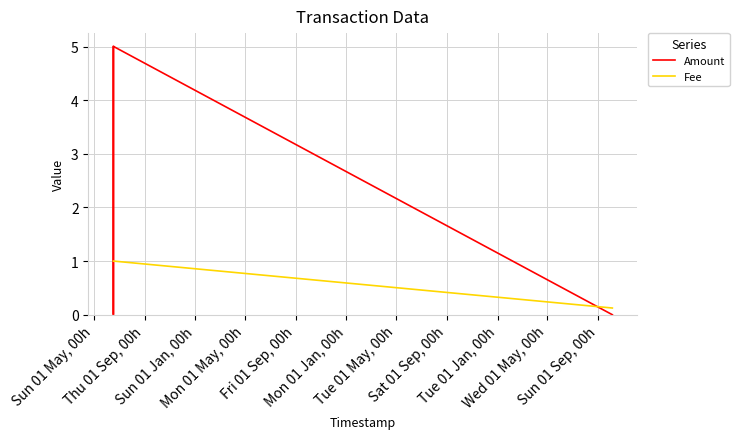

Which has a higher value, Mon 01 May, 00h or Mon 01 Jan, 00h?

Mon 01 May, 00h